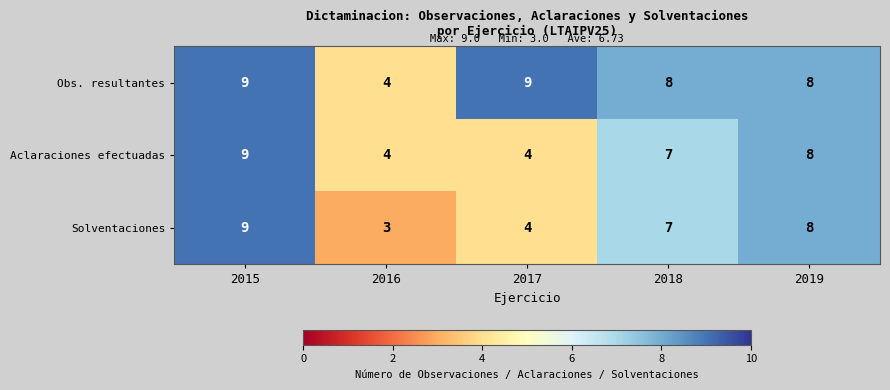

Is it true that Solventaciones equals 14 at 2015?

False